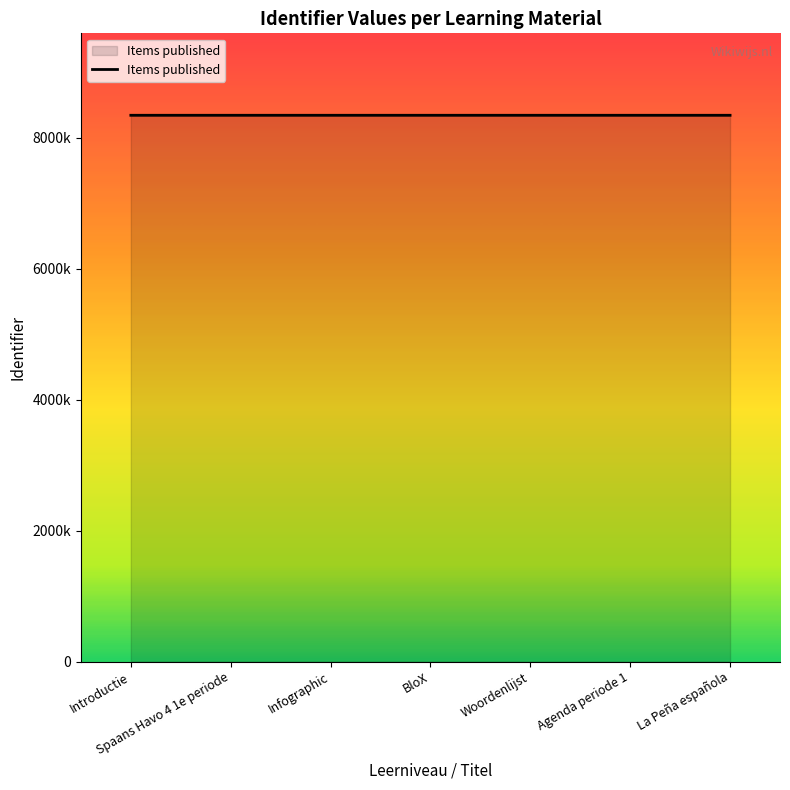

What is the average value?

8346455